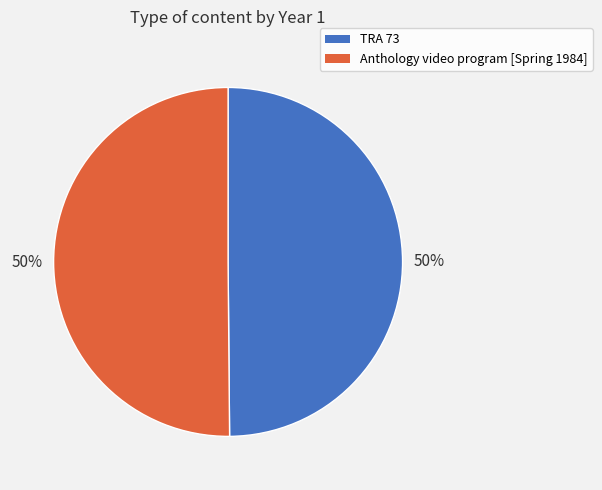

How many slices are in this pie chart?

2